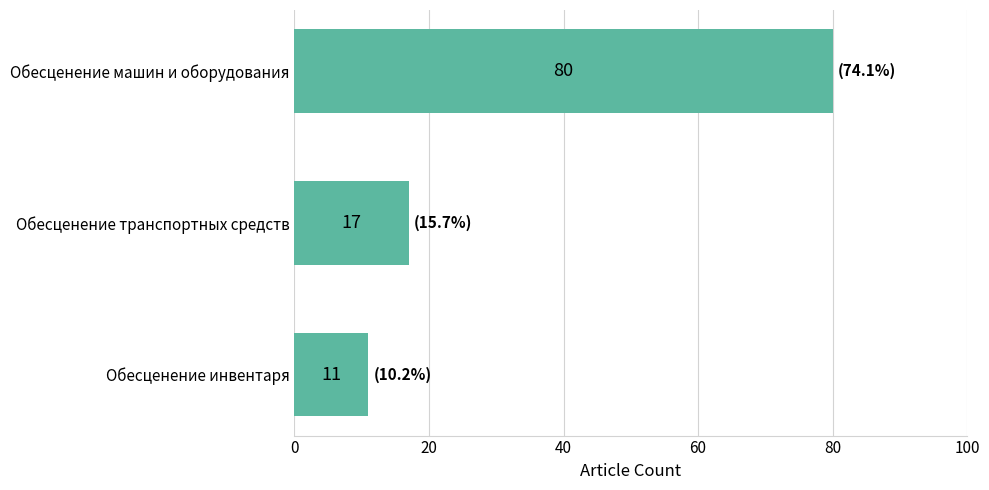

Approximately how many times larger is the value at Обесценение транспортных средств compared to Обесценение инвентаря?

1.5